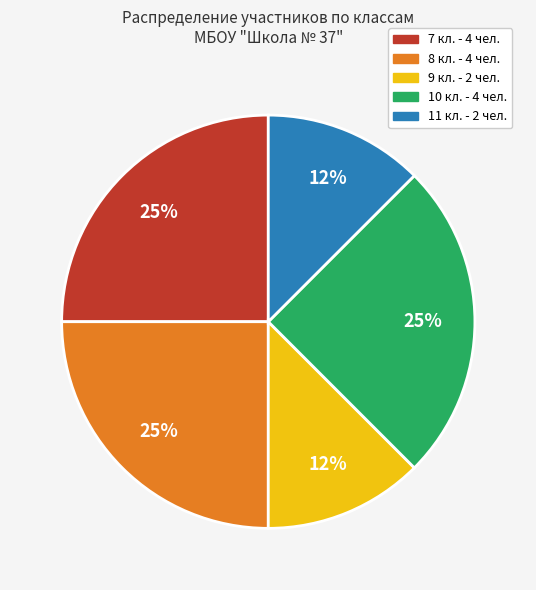

Count the number of slices in the pie.

5